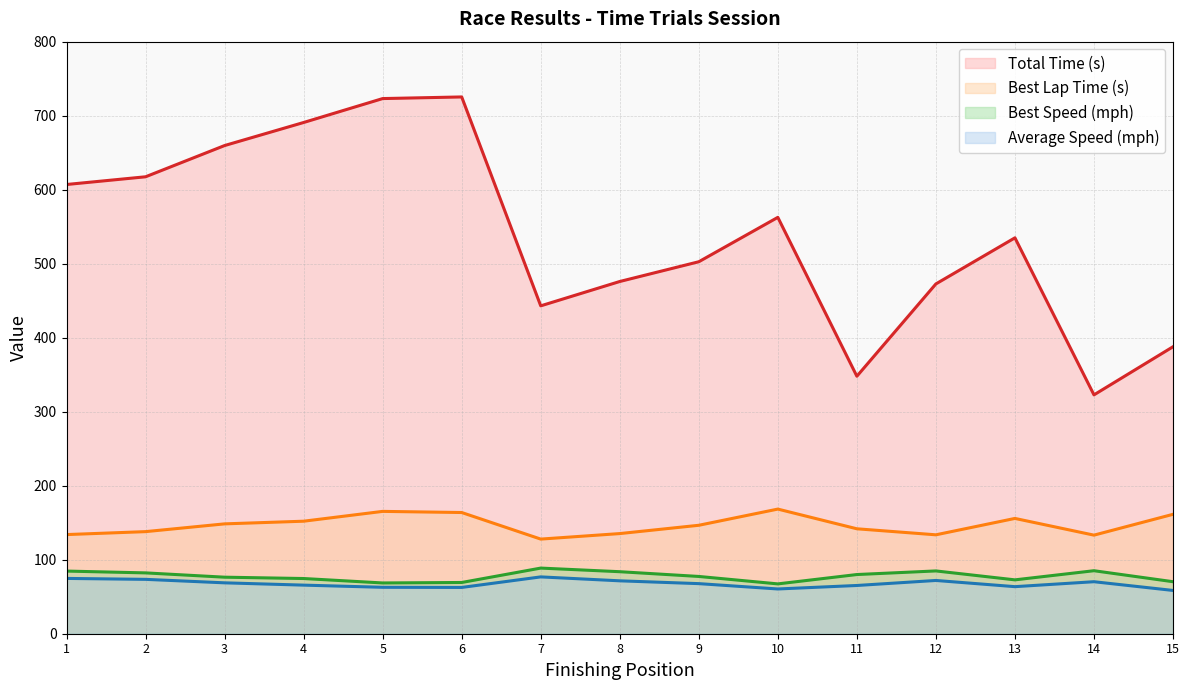

At how many categories does at least one series exceed 171?

15